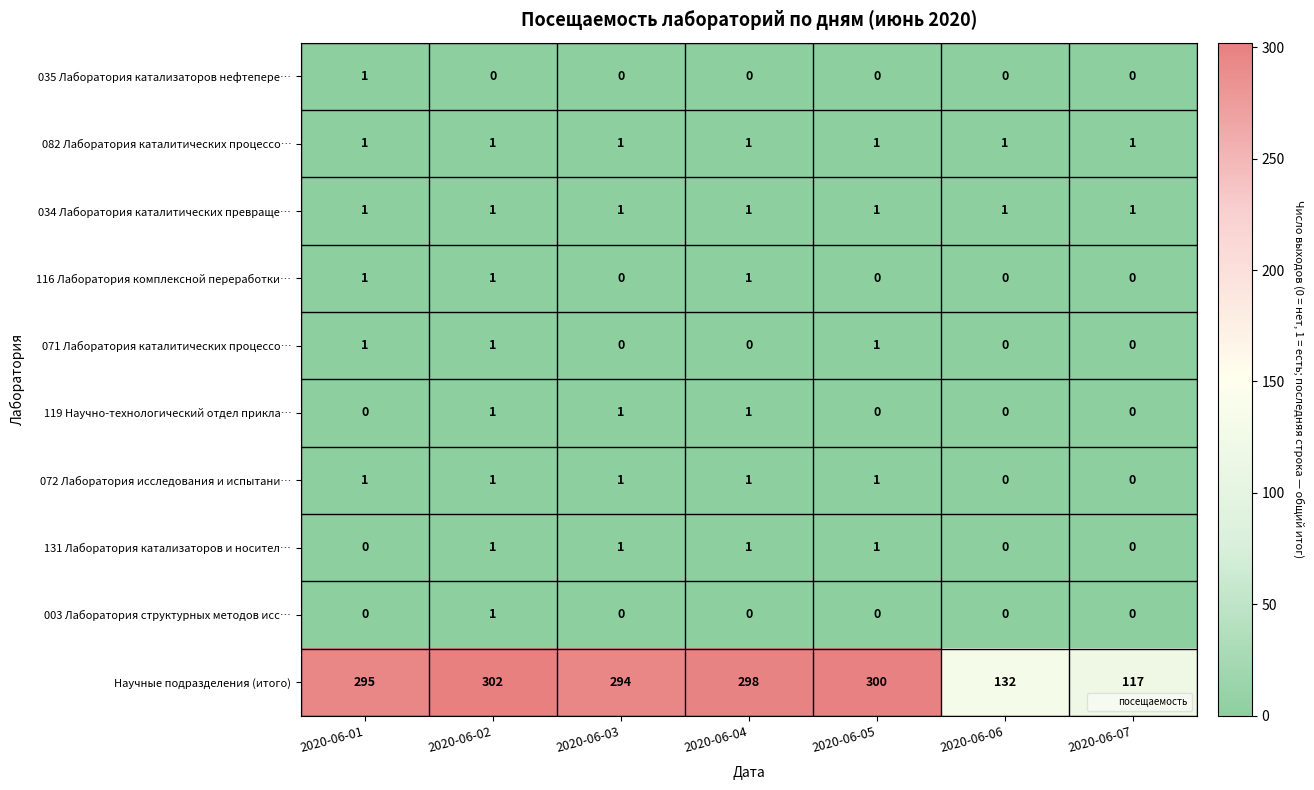

Which series has the widest spread of values?

Научные подразделения (итого)